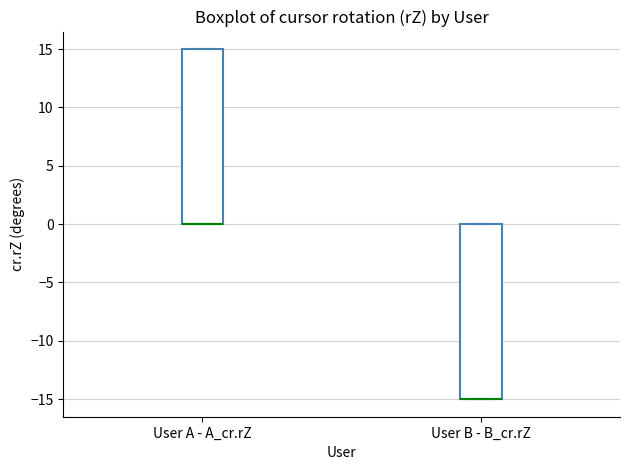

Where is the lower edge of the box for User A - A_cr.rZ on the y-axis? The values are not printed on the chart, so give them approximately, as read against the axis.

0